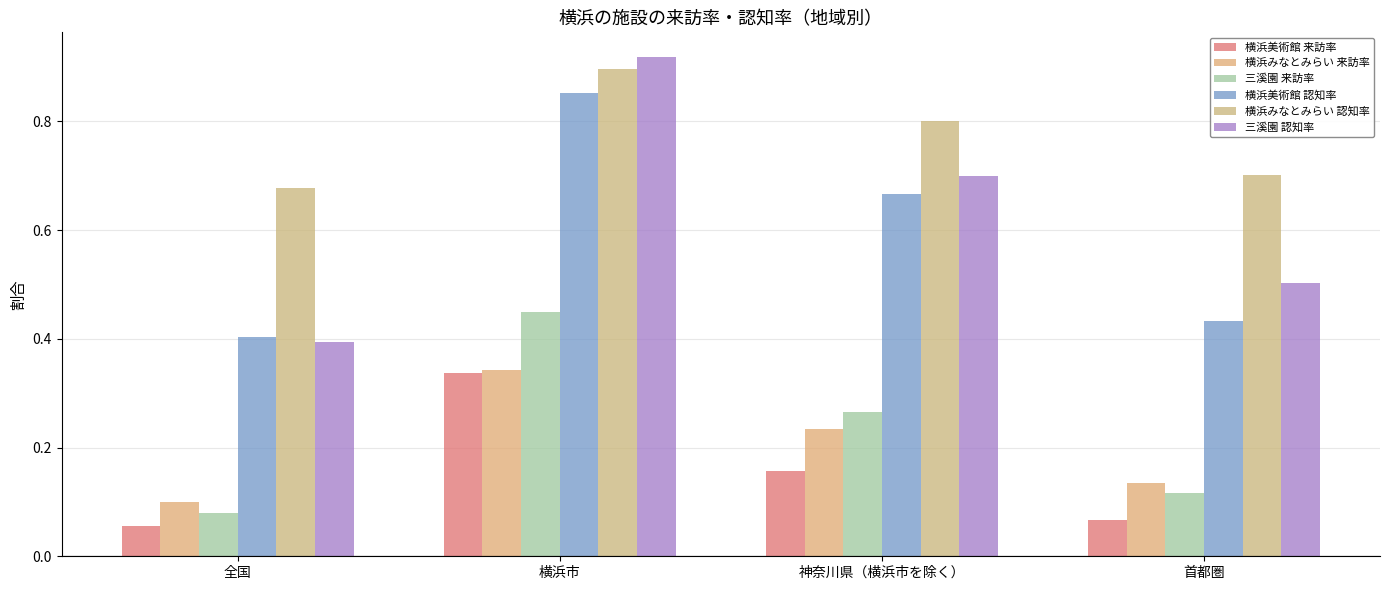

What is the sum of the 横浜みなとみらい 認知率 values at 横浜市 and 全国?

1.6